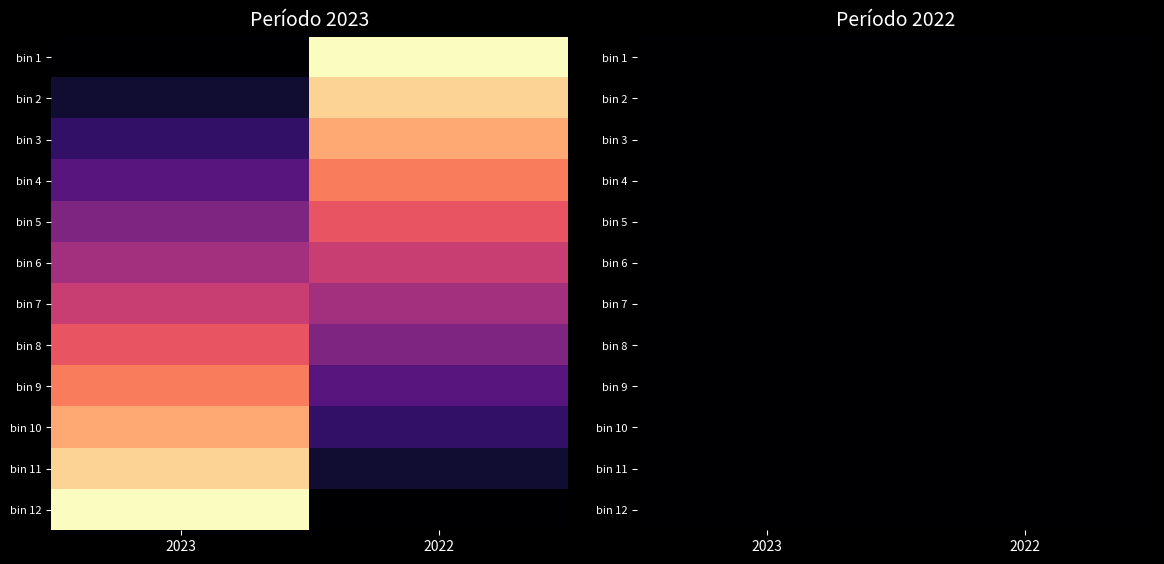

What is the sum of all values?

34